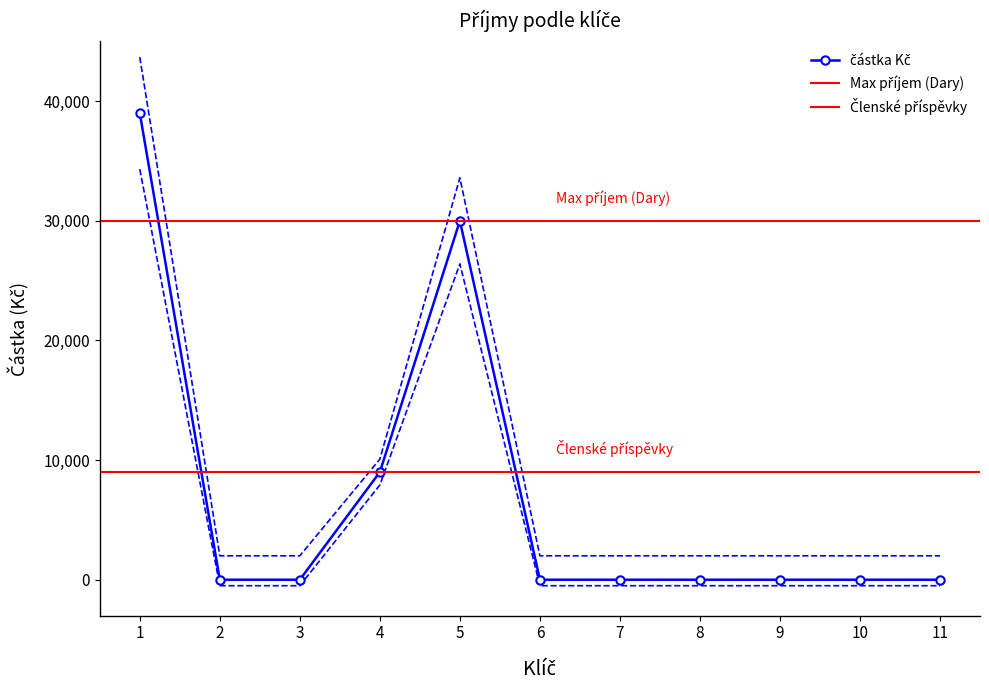

How many interior local peaks (higher than both neighbors) does the data have?

1